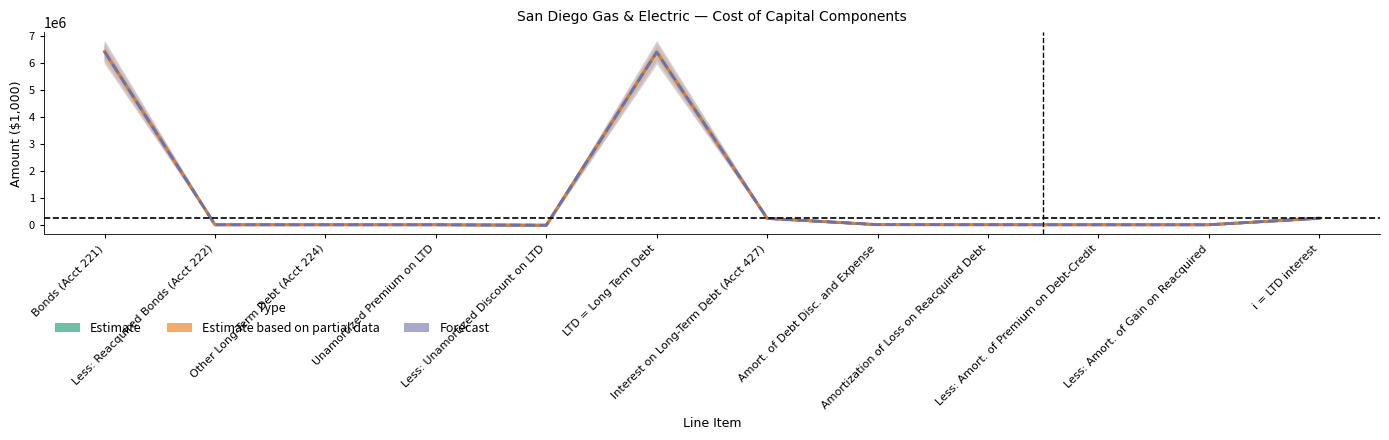

Where does the Estimate series first go above 1275?

Bonds (Acct 221)